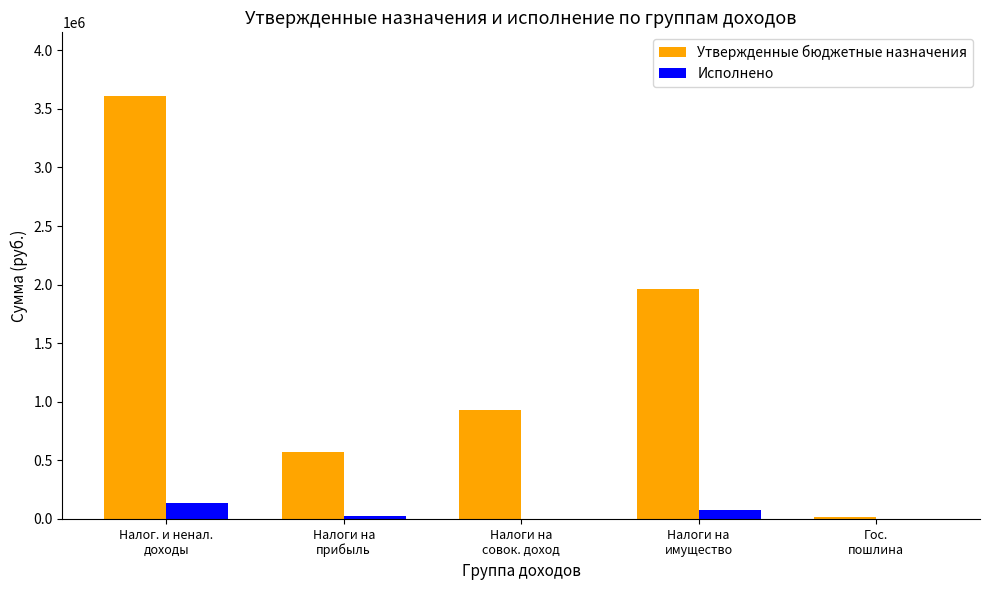

What is the maximum value shown in the chart?

3611400.0